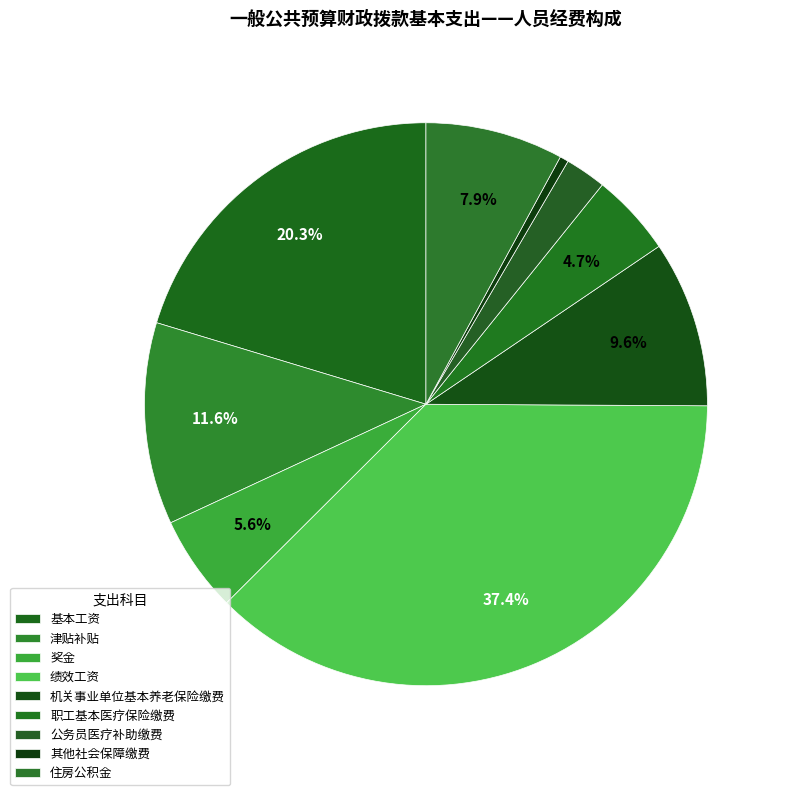

Count the number of slices in the pie.

9